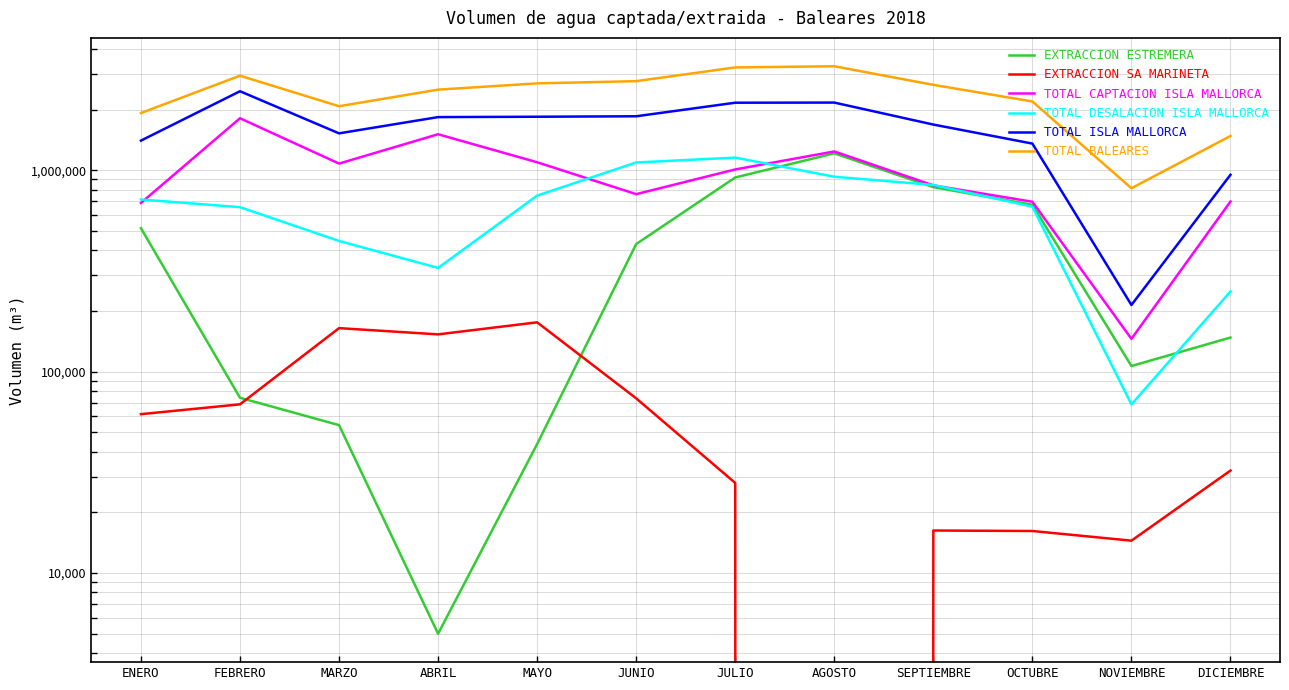

Rank the series at JUNIO from lowest to highest value.

EXTRACCION SA MARINETA, EXTRACCION ESTREMERA, TOTAL CAPTACION ISLA MALLORCA, TOTAL DESALACION ISLA MALLORCA, TOTAL ISLA MALLORCA, TOTAL BALEARES